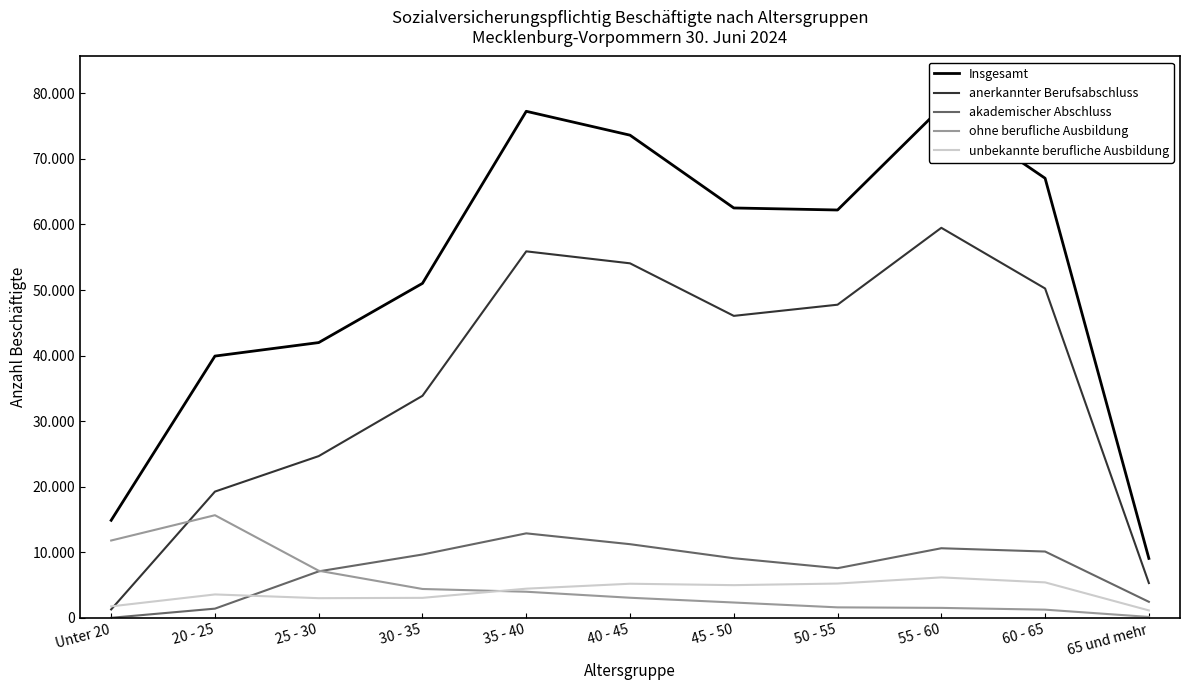

Count the number of categories in the chart.

11